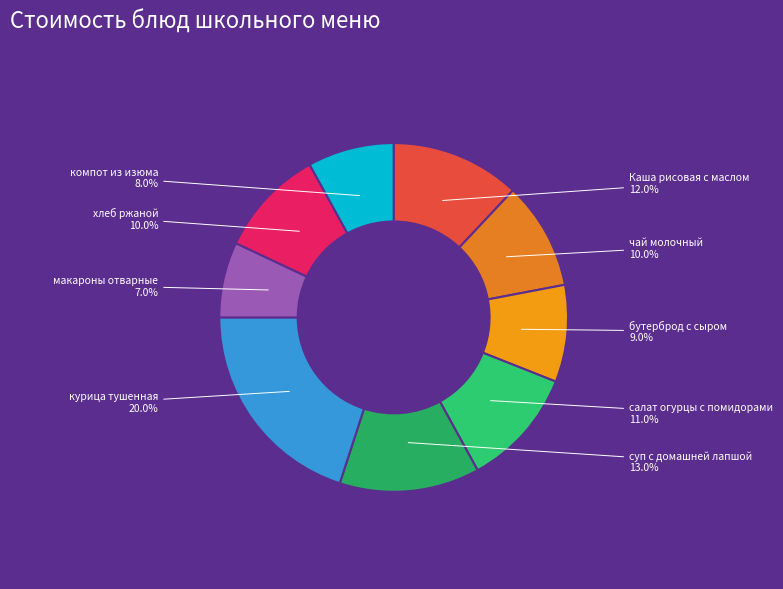

The курица тушенная slice represents 29% of the pie. True or false?

False